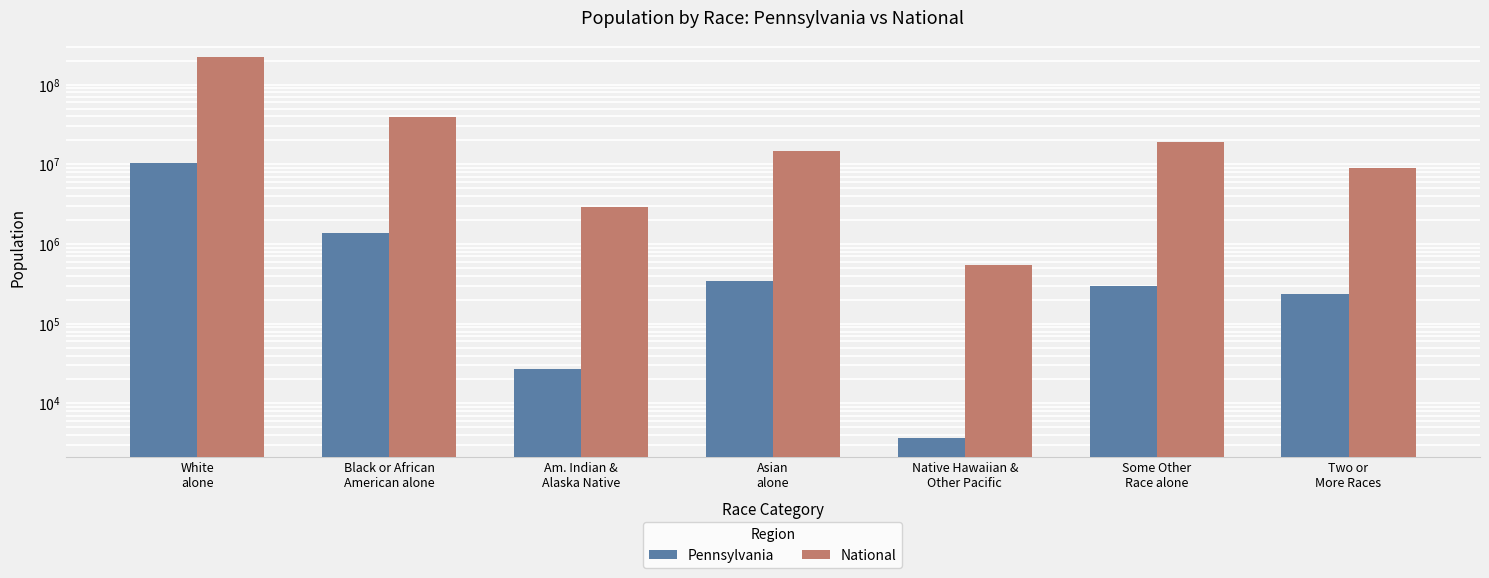

What are all the series names shown in the legend?

Pennsylvania, National